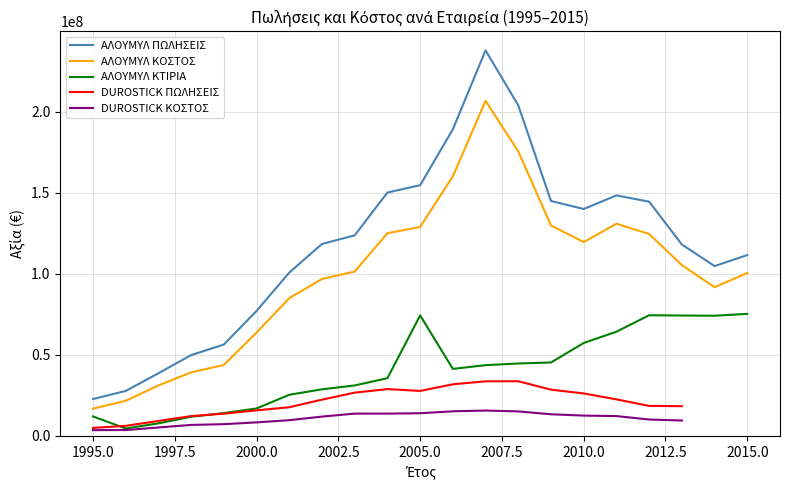

At which category does the chart reach its peak across all series?

2007